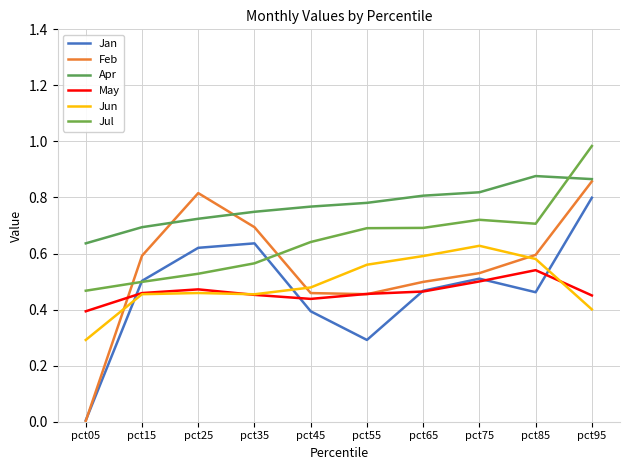

Does the chart display data point markers on the line(s)?

No